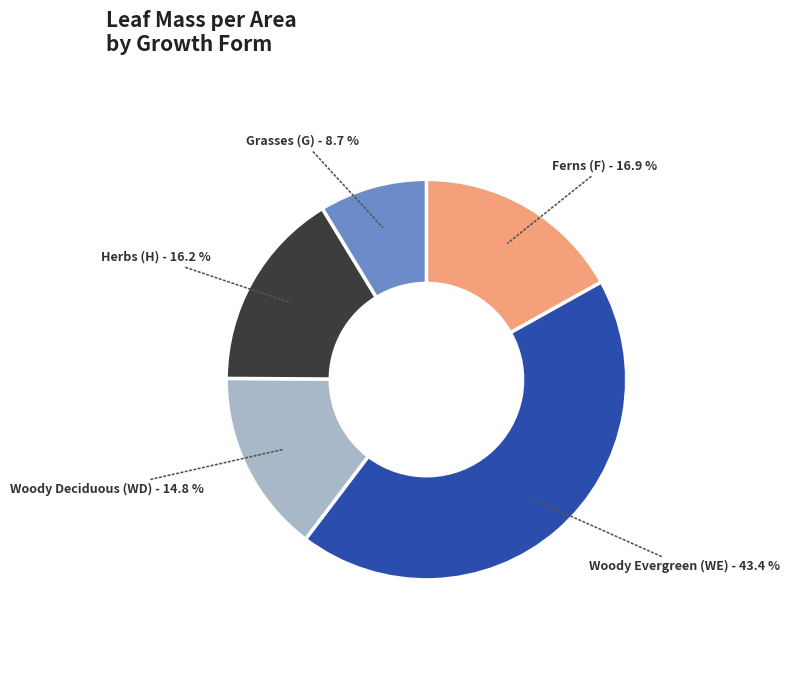

How many segments does this pie chart have?

5